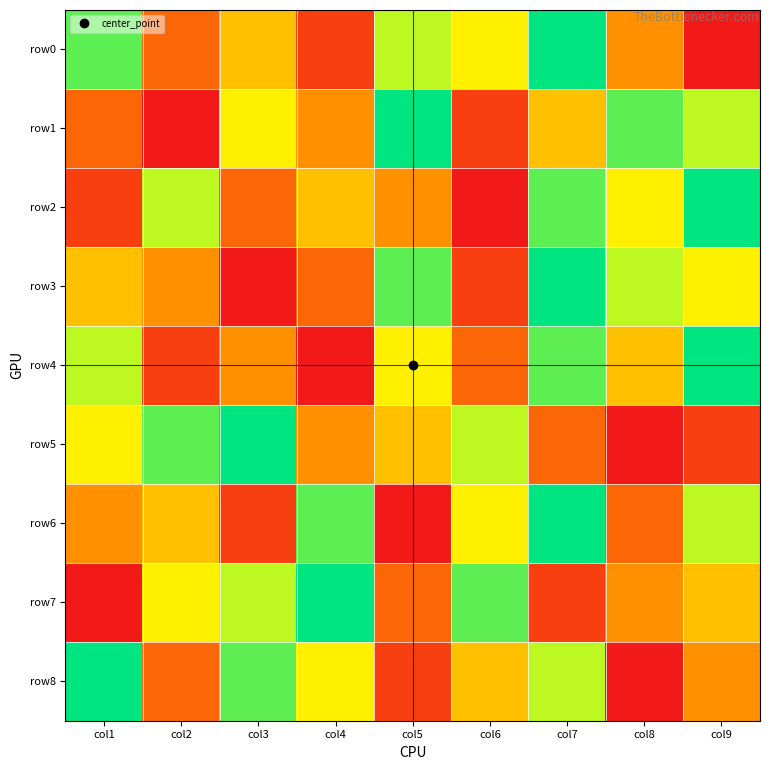

Reading left to right, transcribe all the data shown in this chart.

row0: col1=8	col2=3	col3=5	col4=2	col5=7	col6=6	col7=9	col8=4	col9=1
row1: col1=3	col2=1	col3=6	col4=4	col5=9	col6=2	col7=5	col8=8	col9=7
row2: col1=2	col2=7	col3=3	col4=5	col5=4	col6=1	col7=8	col8=6	col9=9
row3: col1=5	col2=4	col3=1	col4=3	col5=8	col6=2	col7=9	col8=7	col9=6
row4: col1=7	col2=2	col3=4	col4=1	col5=6	col6=3	col7=8	col8=5	col9=9
row5: col1=6	col2=8	col3=9	col4=4	col5=5	col6=7	col7=3	col8=1	col9=2
row6: col1=4	col2=5	col3=2	col4=8	col5=1	col6=6	col7=9	col8=3	col9=7
row7: col1=1	col2=6	col3=7	col4=9	col5=3	col6=8	col7=2	col8=4	col9=5
row8: col1=9	col2=3	col3=8	col4=6	col5=2	col6=5	col7=7	col8=1	col9=4